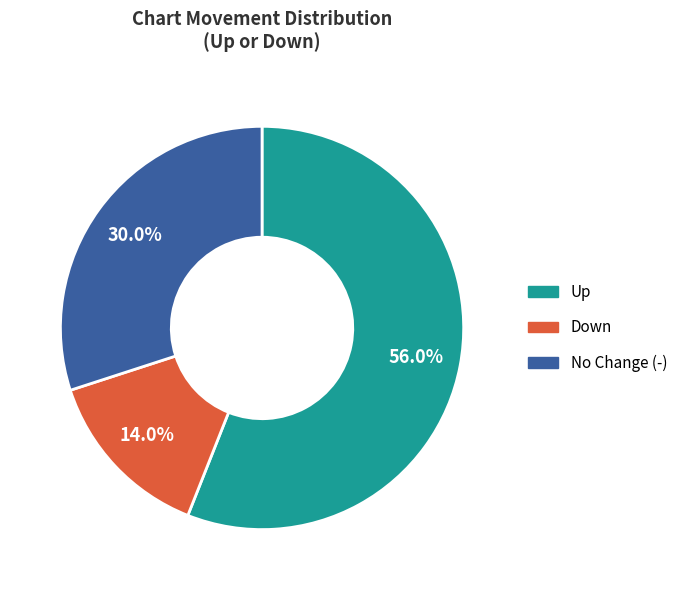

How many slices are in this pie chart?

3